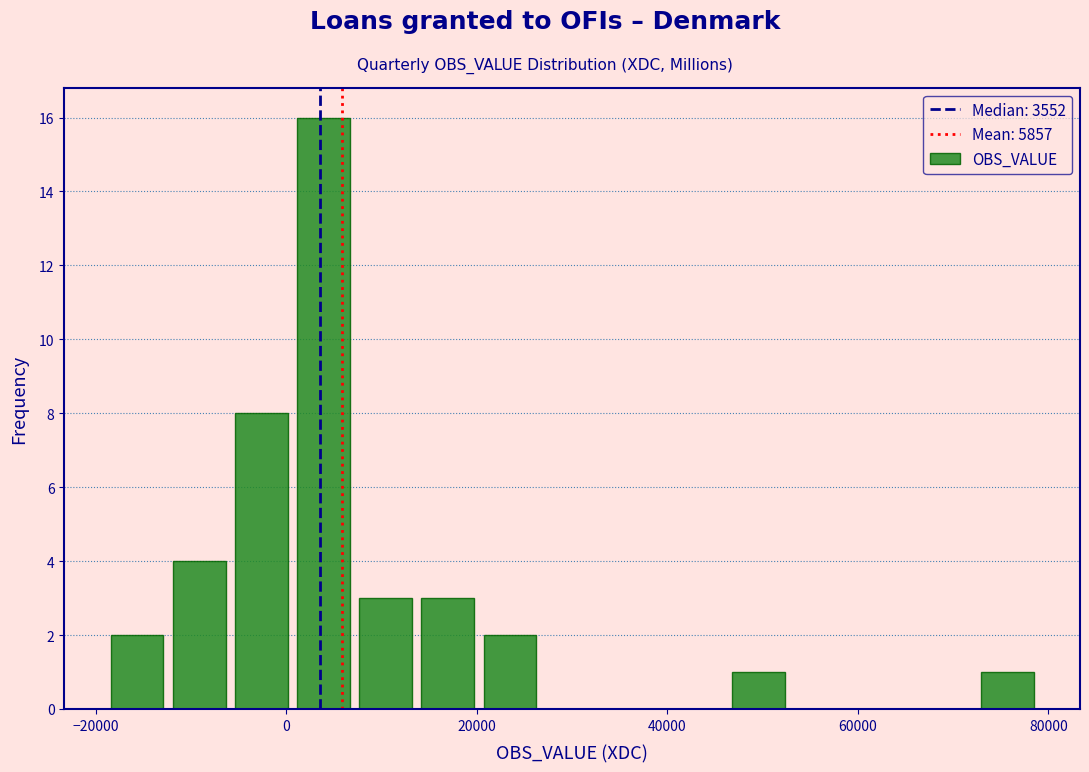

Read against the x-axis, roughly where is the centre of the tallest bar?

4000